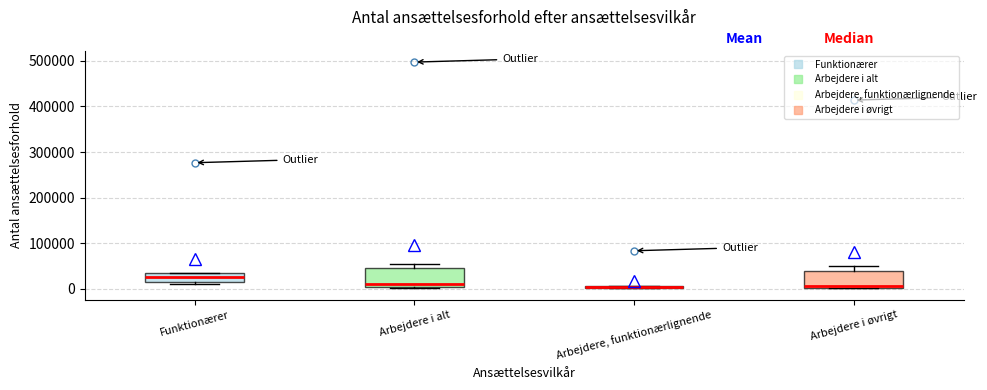

Where does the median line of the box for Arbejdere i øvrigt sit on the y-axis? The values are not printed on the chart, so give them approximately, as read against the axis.

10000